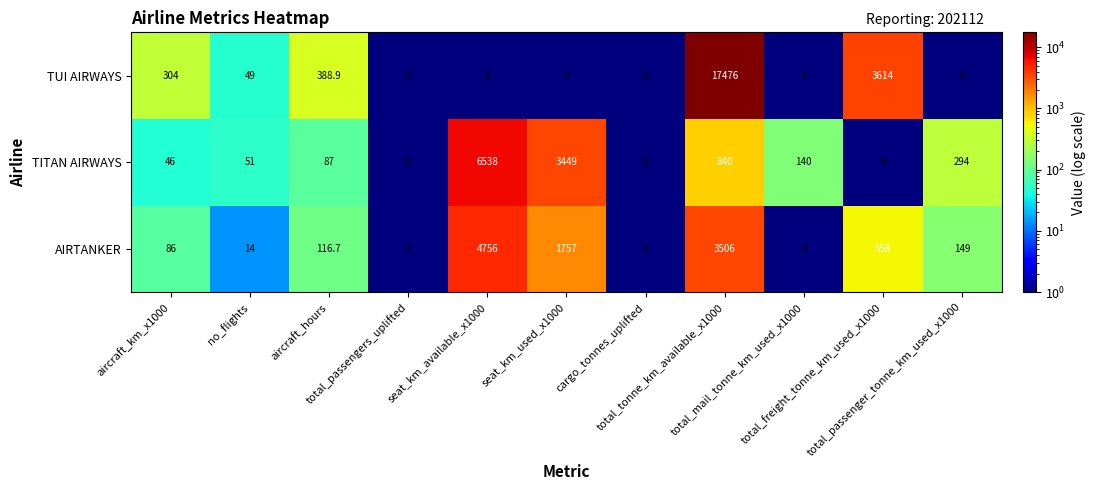

What is the average value of the AIRTANKER series?

994.8